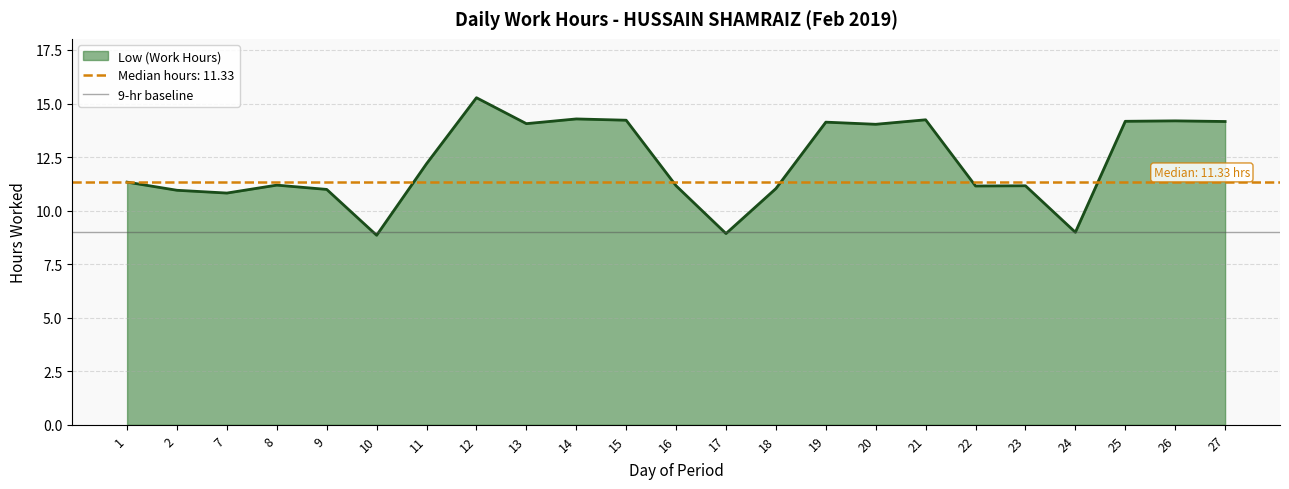

What is the smallest value displayed?

8.8